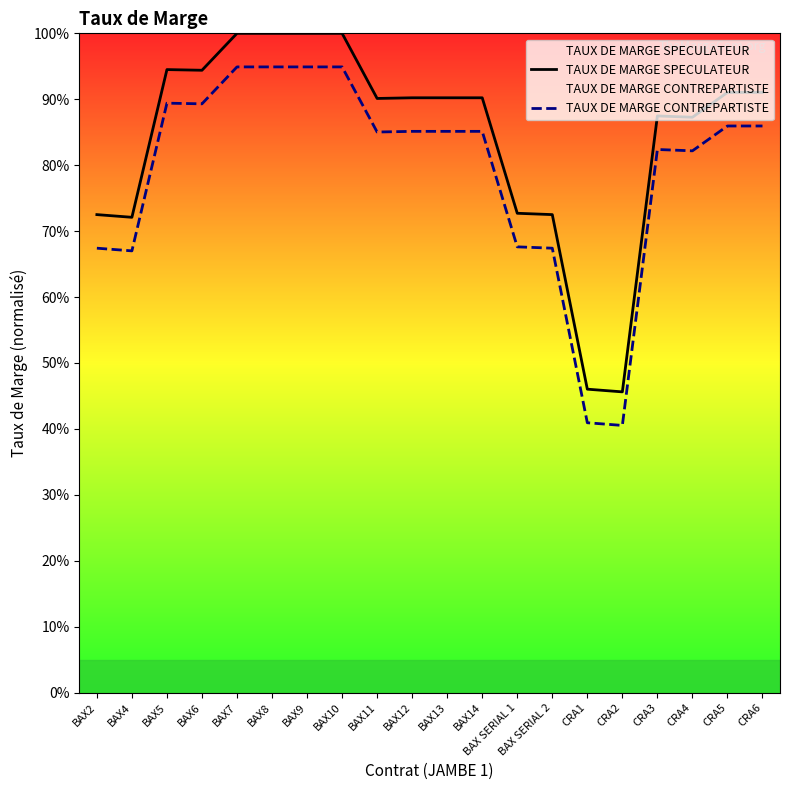

Is it true that TAUX DE MARGE CONTREPARTISTE equals 89.3 at BAX6?

True